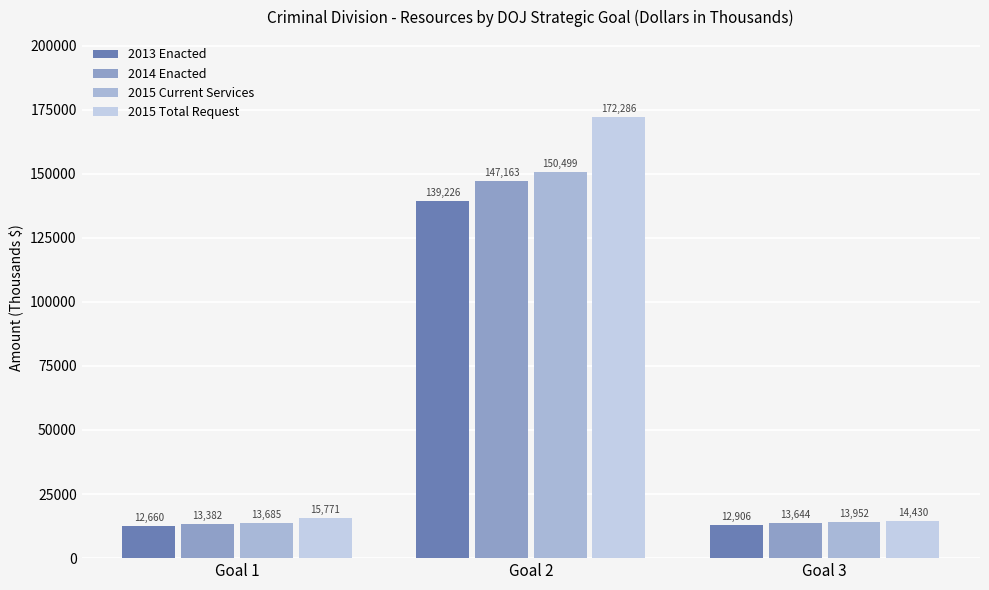

What is the smallest value displayed?

12660